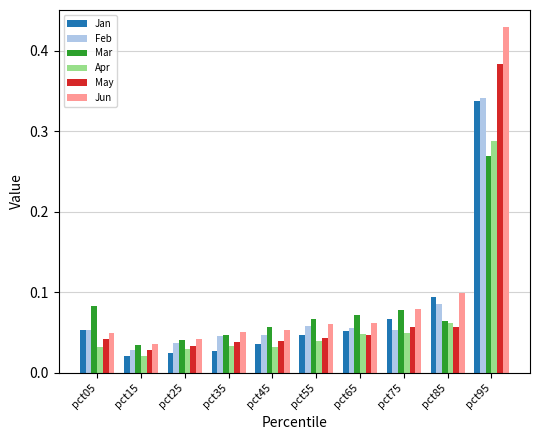

At which category is the sum across all series the highest?

pct95